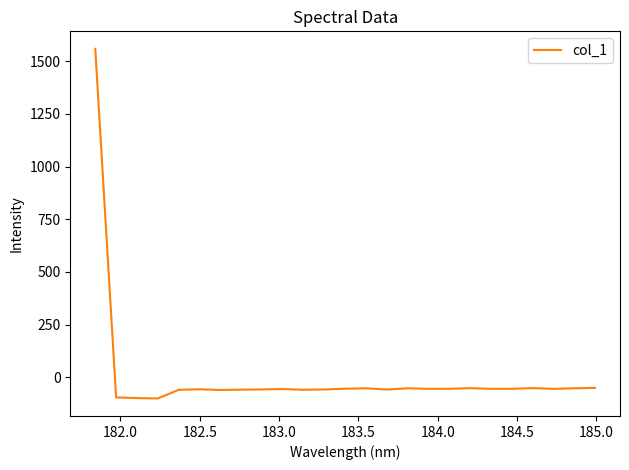

True or false: there are more than 2 points higher than both neighbors.

True